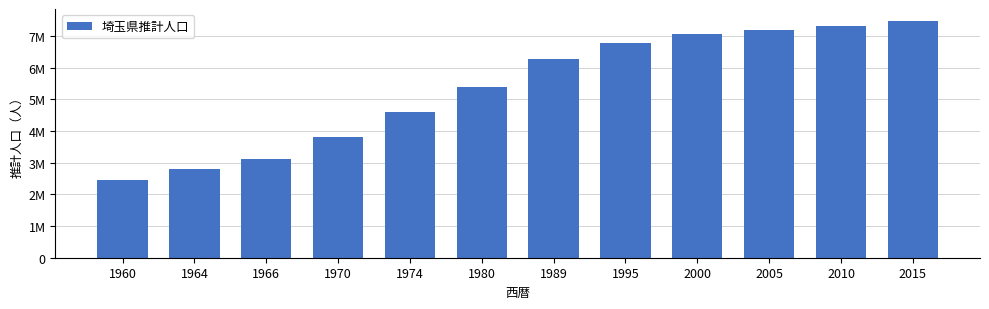

What is the change in value from 1974 to 2010?

+2720472